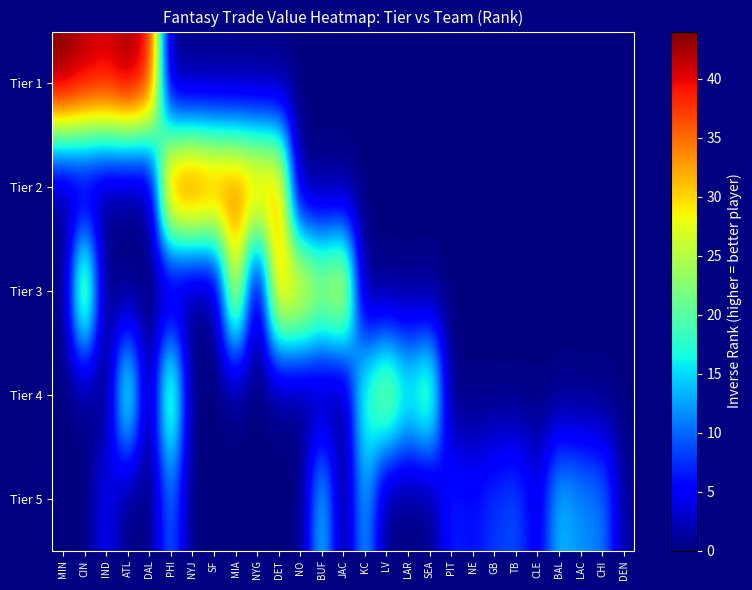

Reading left to right, list all the values displayed in this chart.

Tier 1: MIN=44	CIN=42	IND=41	ATL=43	DAL=40	PHI=0	NYJ=0	SF=0	MIA=0	NYG=0	DET=0	NO=0	BUF=0	JAC=0	KC=0	LV=0	LAR=0	SEA=0	PIT=0	NE=0	GB=0	TB=0	CLE=0	BAL=0	LAC=0	CHI=0	DEN=0
Tier 2: MIN=0	CIN=0	IND=0	ATL=0	DAL=0	PHI=38	NYJ=39	SF=37	MIA=36	NYG=34	DET=33	NO=0	BUF=0	JAC=0	KC=0	LV=0	LAR=0	SEA=0	PIT=0	NE=0	GB=0	TB=0	CLE=0	BAL=0	LAC=0	CHI=0	DEN=0
Tier 3: MIN=0	CIN=27	IND=0	ATL=0	DAL=0	PHI=0	NYJ=0	SF=0	MIA=28	NYG=0	DET=32	NO=31	BUF=26	JAC=30	KC=0	LV=0	LAR=0	SEA=0	PIT=0	NE=0	GB=0	TB=0	CLE=0	BAL=0	LAC=0	CHI=0	DEN=0
Tier 4: MIN=0	CIN=0	IND=0	ATL=21	DAL=0	PHI=24	NYJ=0	SF=0	MIA=0	NYG=0	DET=0	NO=0	BUF=0	JAC=0	KC=19	LV=25	LAR=18	SEA=23	PIT=0	NE=0	GB=0	TB=0	CLE=0	BAL=0	LAC=0	CHI=0	DEN=0
Tier 5: MIN=0	CIN=0	IND=5	ATL=0	DAL=0	PHI=10	NYJ=0	SF=0	MIA=0	NYG=0	DET=0	NO=0	BUF=15	JAC=0	KC=13	LV=0	LAR=0	SEA=0	PIT=7	NE=6	GB=8	TB=9	CLE=4	BAL=14	LAC=12	CHI=11	DEN=1